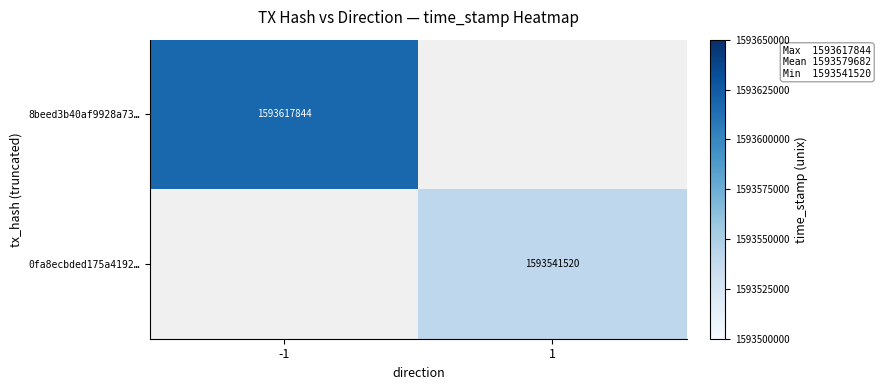

The value of 0fa8ecbded175a4192… at 1 is 351553002. True or false?

False